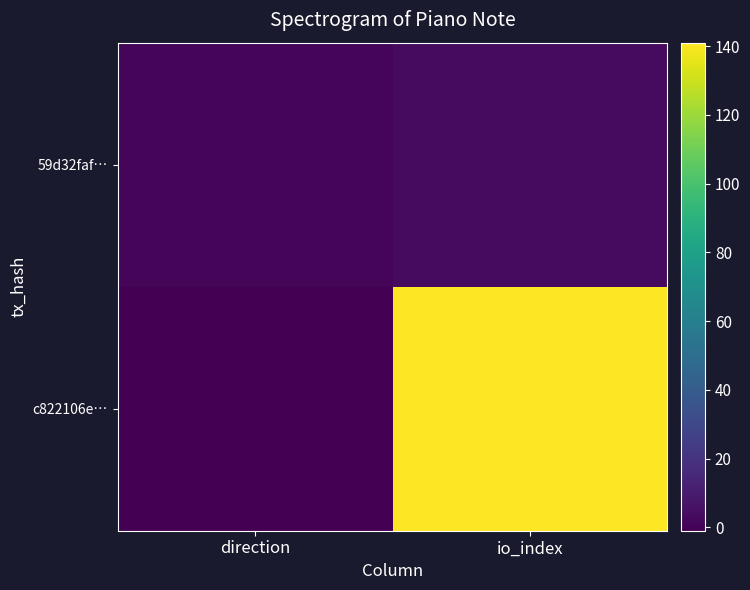

At which category is the sum across all series the highest?

io_index